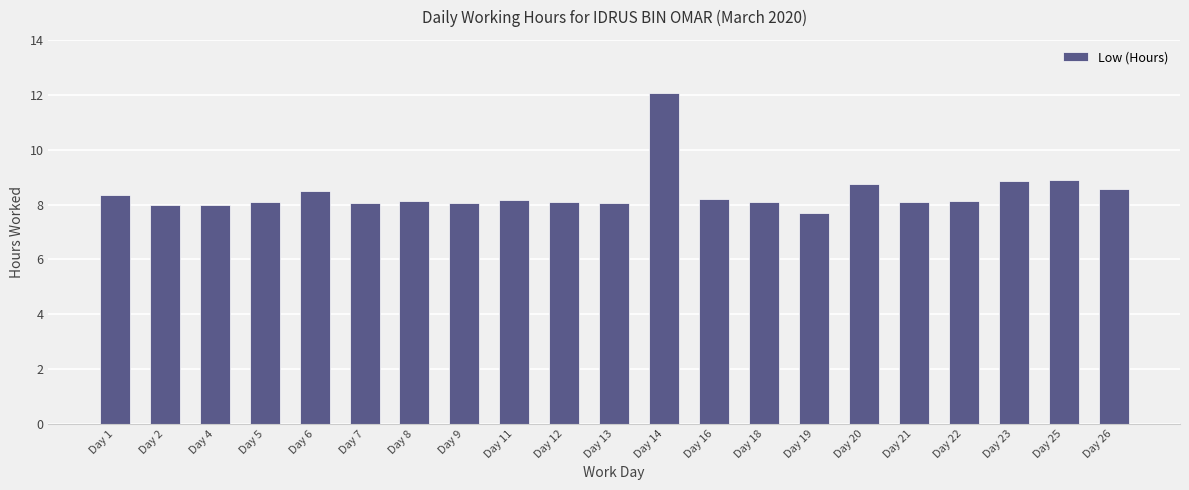

What is the difference between the maximum and minimum values?

4.4